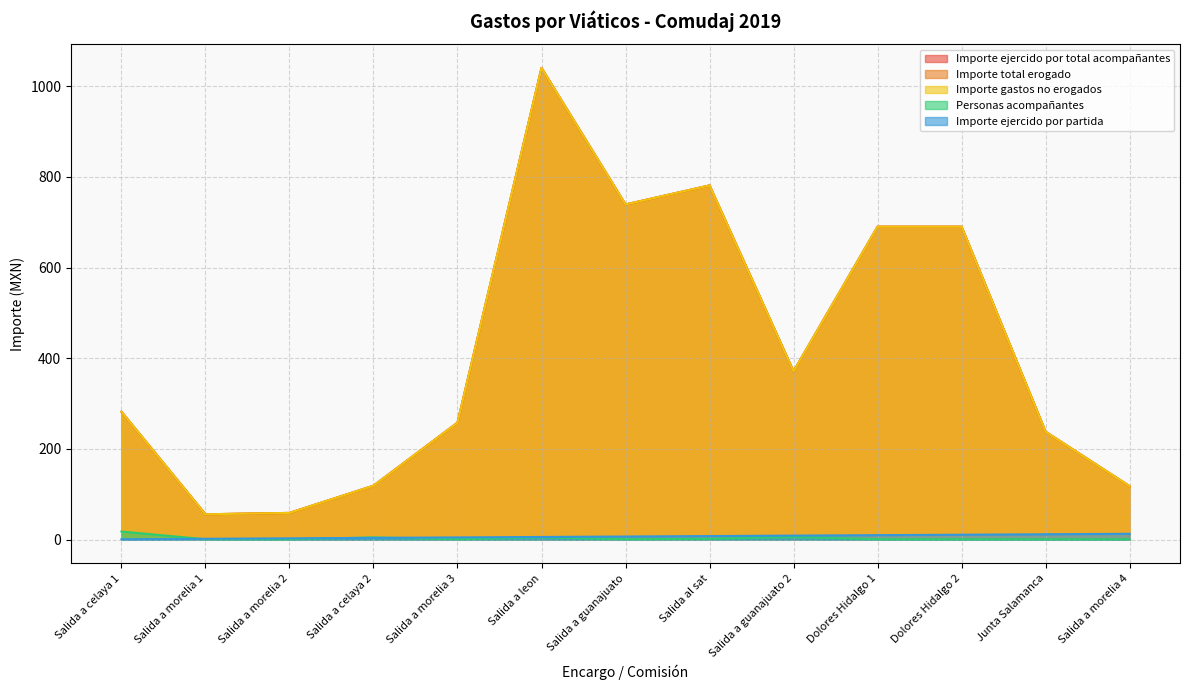

Rank the series by their maximum value, from highest to lowest.

Importe ejercido por total acompañantes, Importe total erogado, Importe gastos no erogados, Personas acompañantes, Importe ejercido por partida